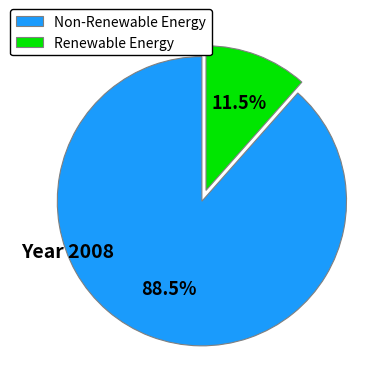

Is there any slice that represents more than half of the pie?

Yes